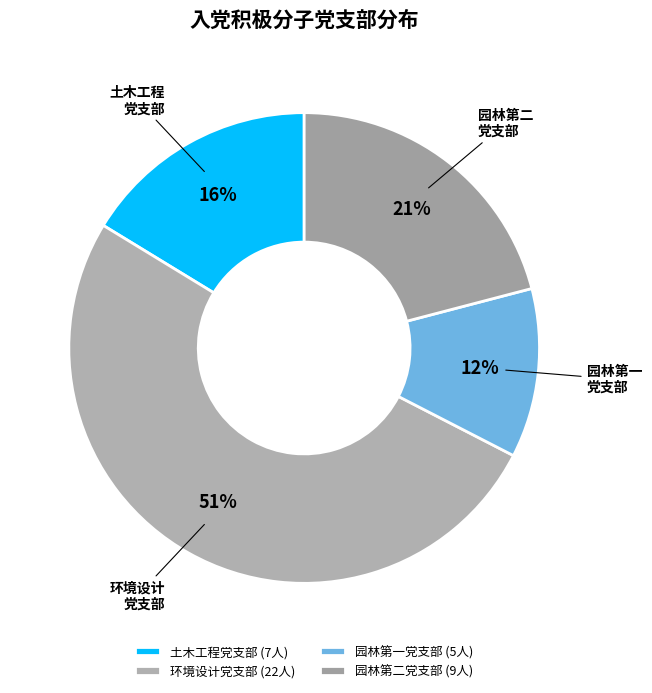

Does any single category account for the majority?

Yes